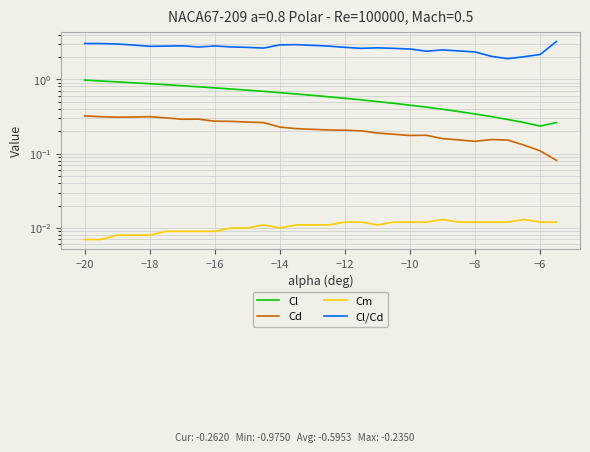

What is the sum of all Cd values?

6.6